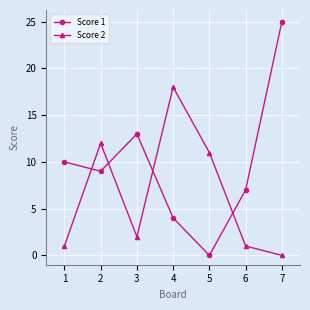

At which label does Score 2 reach its peak?

4